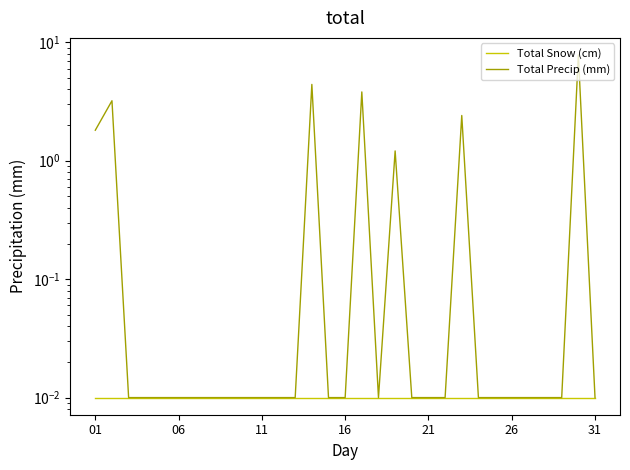

True or false: Total Precip (mm) has a value of 0.0 at 12.

False